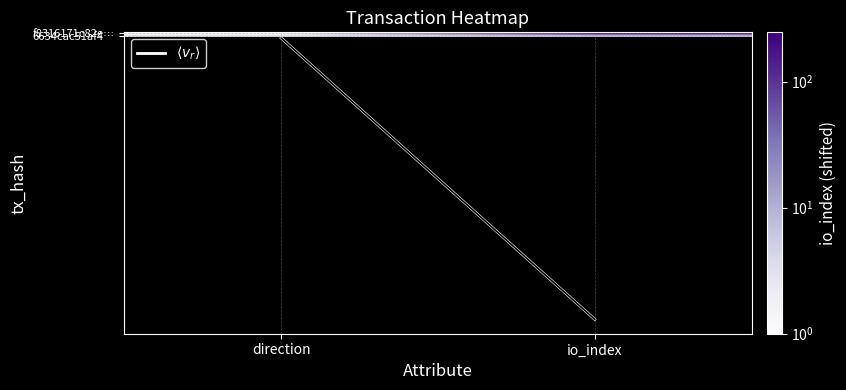

How many categories are shown in the chart?

2